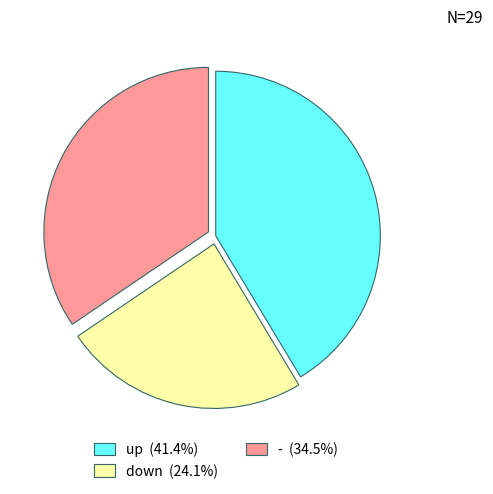

How many slices are in this pie chart?

3